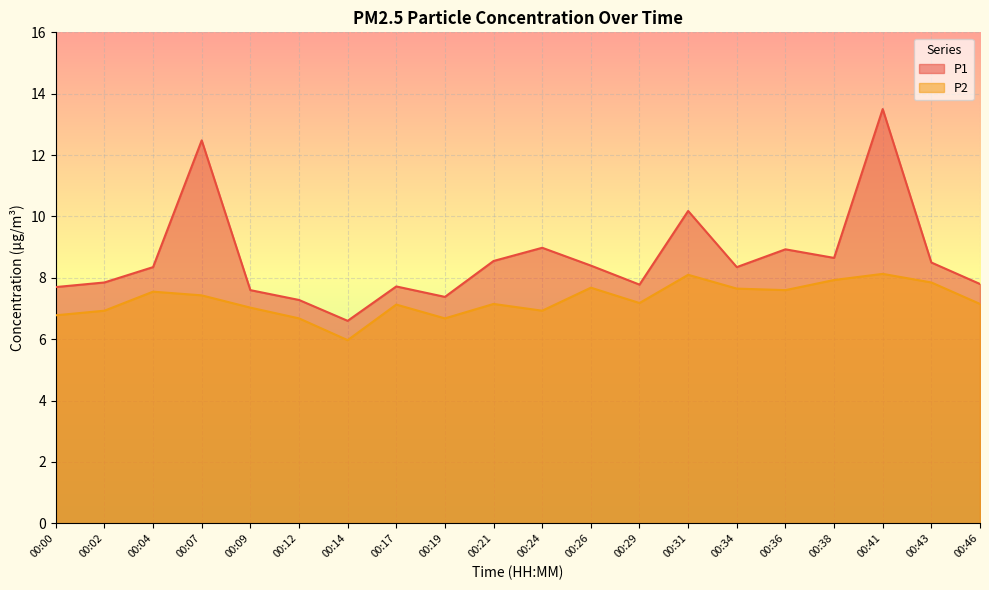

How many lines are shown in the chart?

2